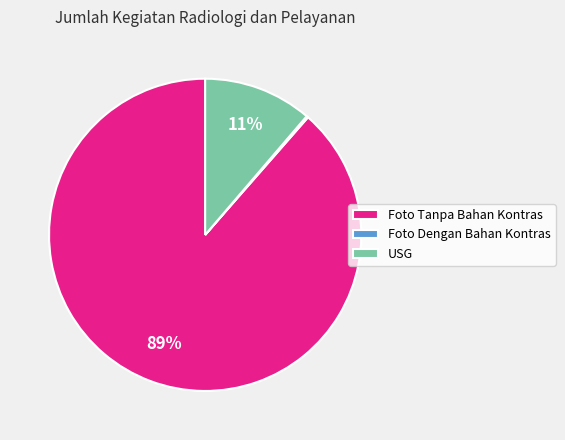

To the nearest percent, what is the combined percentage of Foto Tanpa Bahan Kontras and USG?

100%